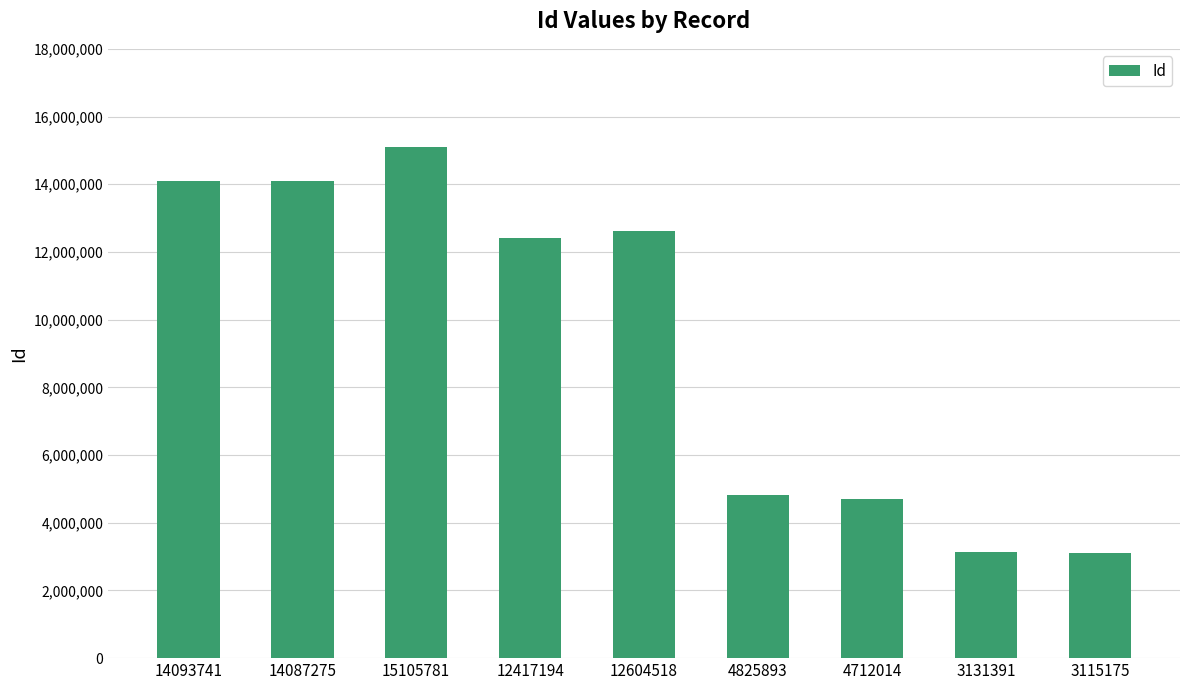

What is the label of the 4th bar from the left?

12417194